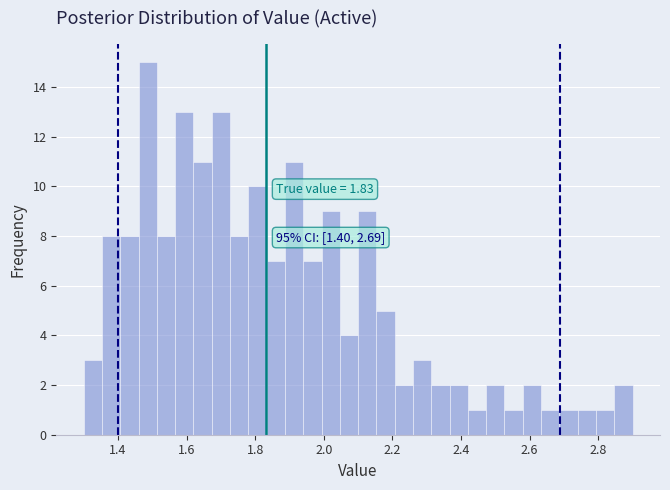

Around what value on the x-axis is the tallest bar? Give the approximate position of its centre, as read against the axis.

1.48